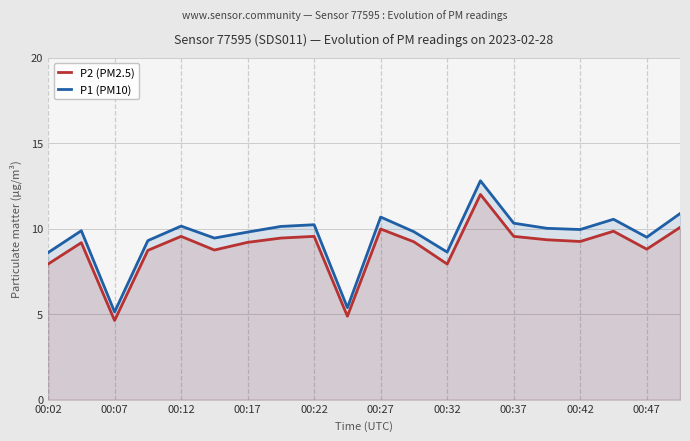

What value does the P2 (PM2.5) series have at 11?

9.2